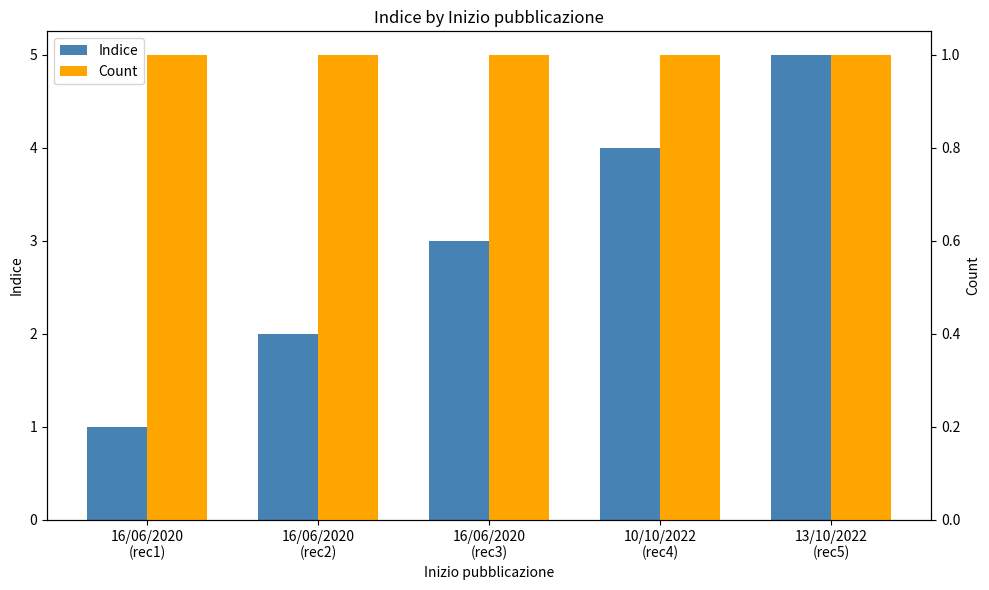

What is the greatest value displayed?

5